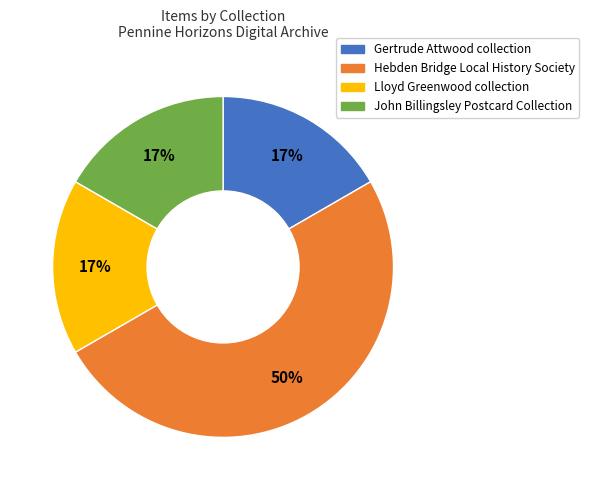

To the nearest percent, what is the average slice percentage?

25%